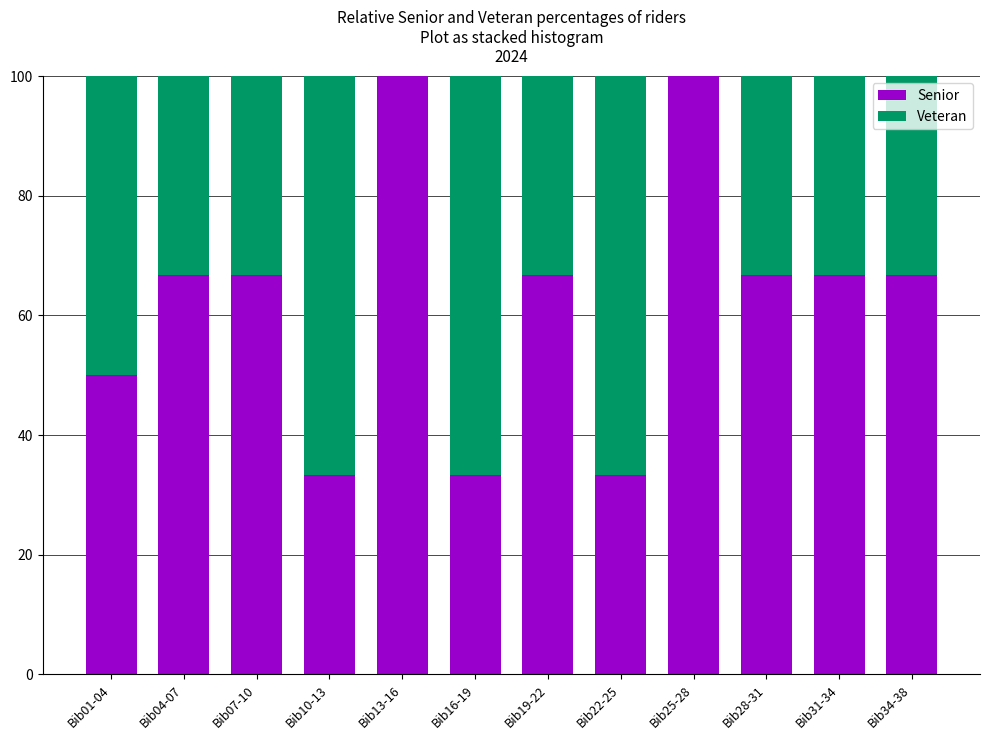

Reading right to left, list the values for the Senior series.

Bib34-38=66.7	Bib31-34=66.7	Bib28-31=66.7	Bib25-28=100.0	Bib22-25=33.3	Bib19-22=66.7	Bib16-19=33.3	Bib13-16=100.0	Bib10-13=33.3	Bib07-10=66.7	Bib04-07=66.7	Bib01-04=50.0